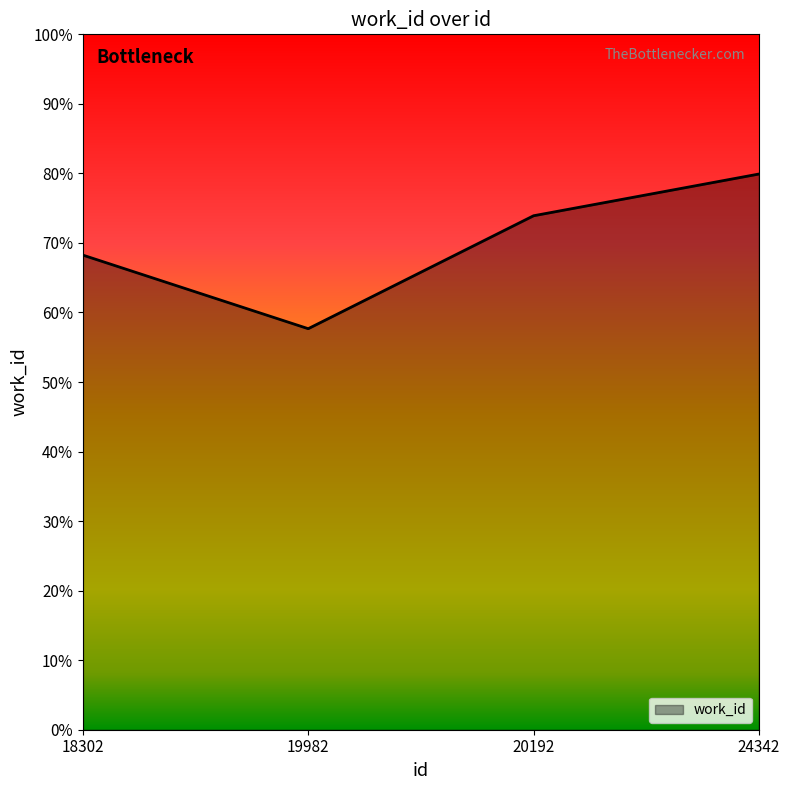

Is this an area chart (filled region under the line)?

Yes